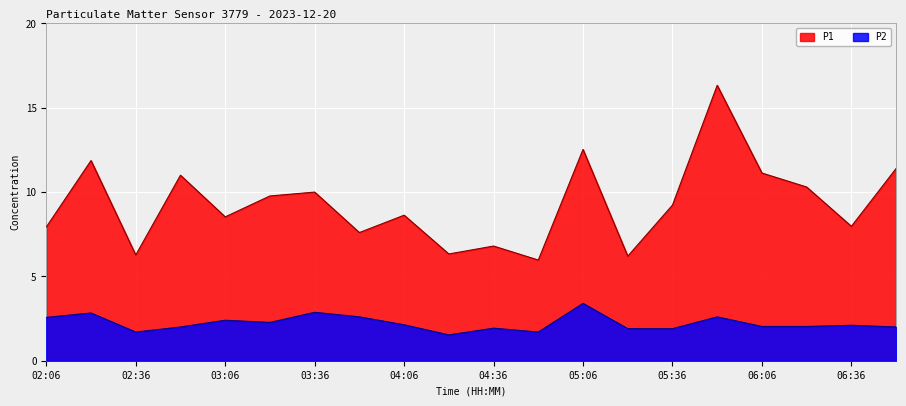

How many lines are shown in the chart?

2